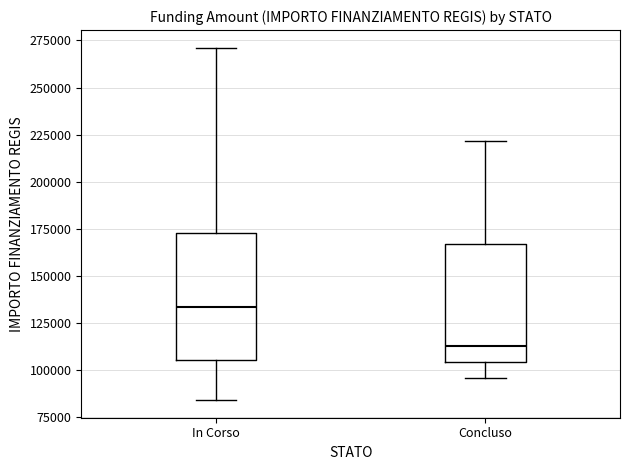

Reading left to right, transcribe this box plot: for each box, give where its median line is, the range the box spans, and where its two whiskers end, as read against the y-axis. The values are not printed on the chart, so give them approximately, as read against the axis.

In Corso: median 135000, box 105000 to 175000, whiskers 85000 to 270000
Concluso: median 115000, box 105000 to 165000, whiskers 95000 to 220000